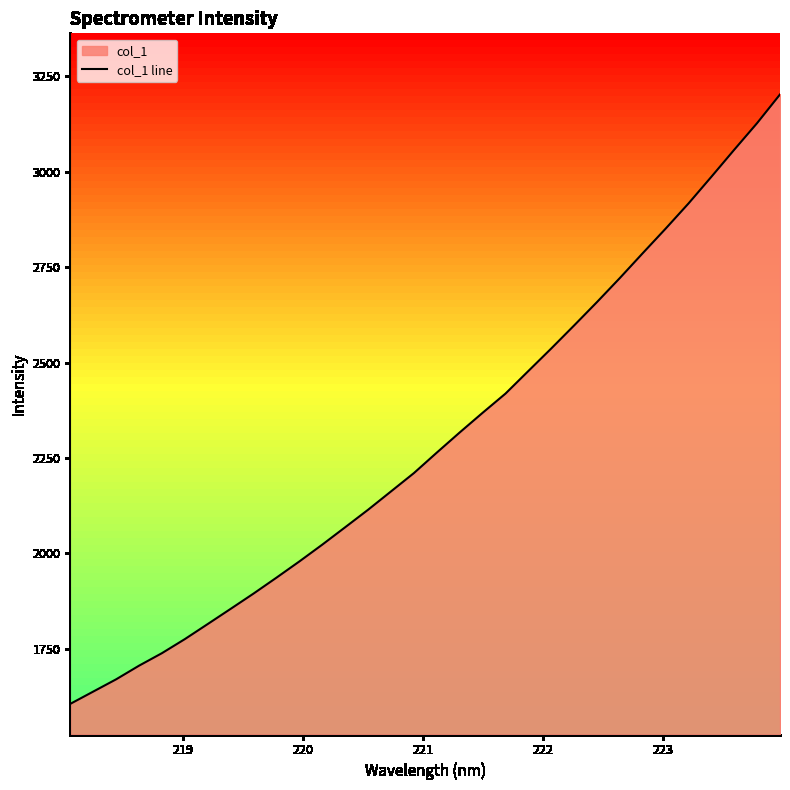

What is the maximum value for col_1 line?

3202.8